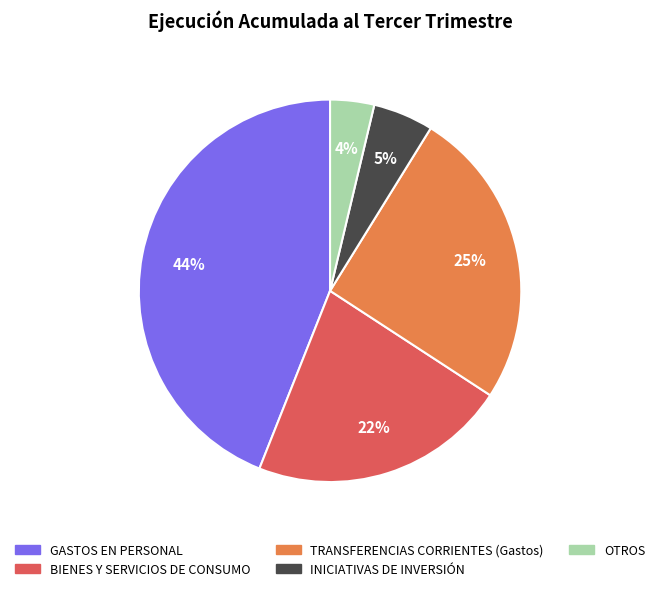

To the nearest percent, what is the combined percentage of INICIATIVAS DE INVERSIÓN and OTROS?

9%